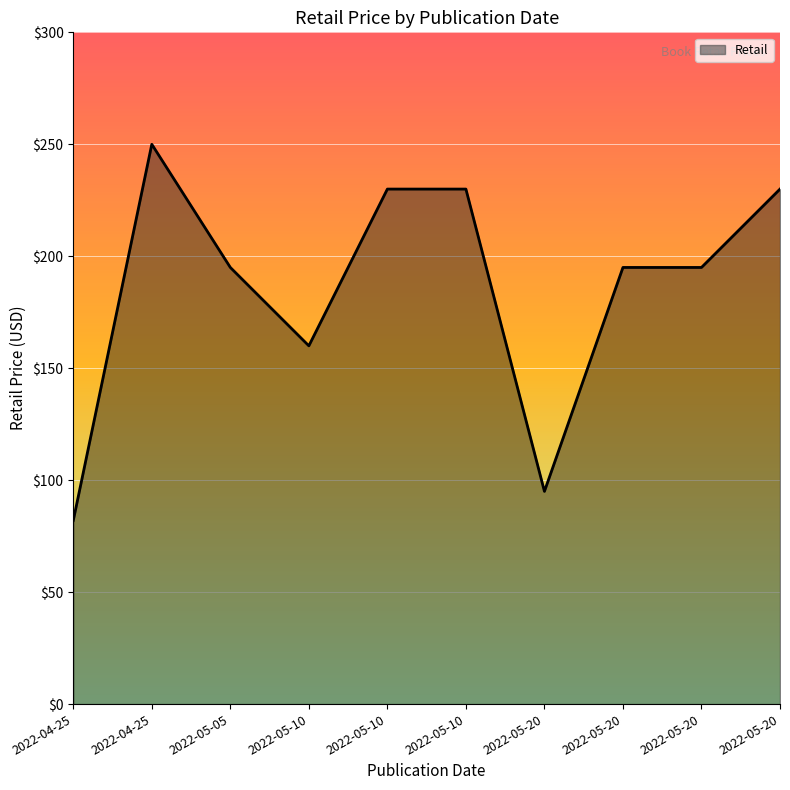

How many lines are shown in the chart?

1